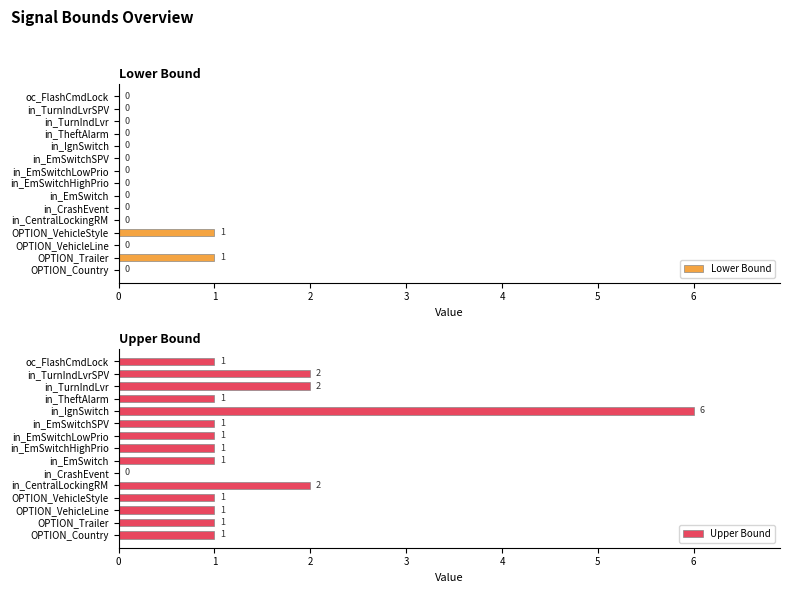

How many bars are there in each group?

2